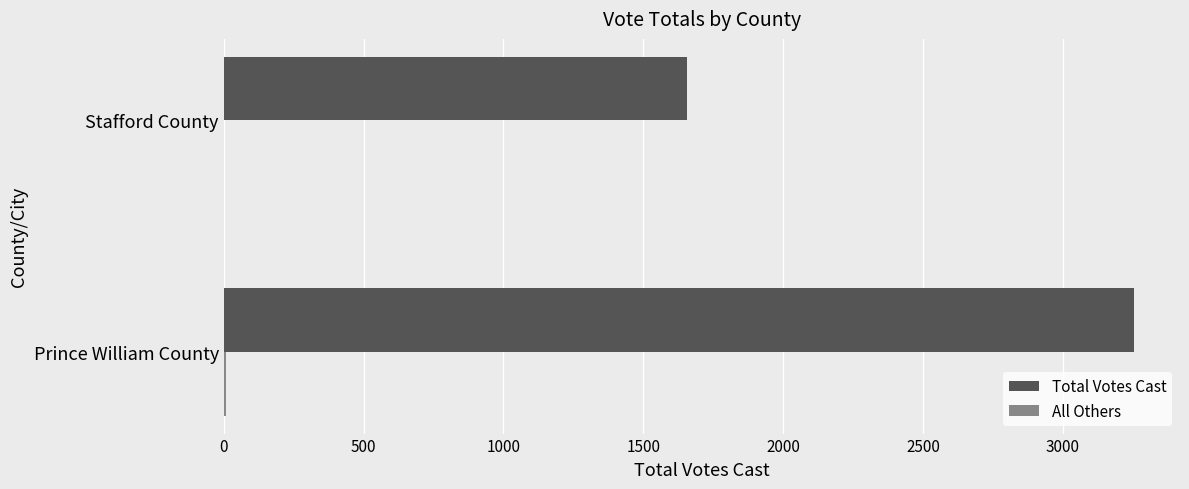

At which category is the sum across all series the highest?

Prince William County